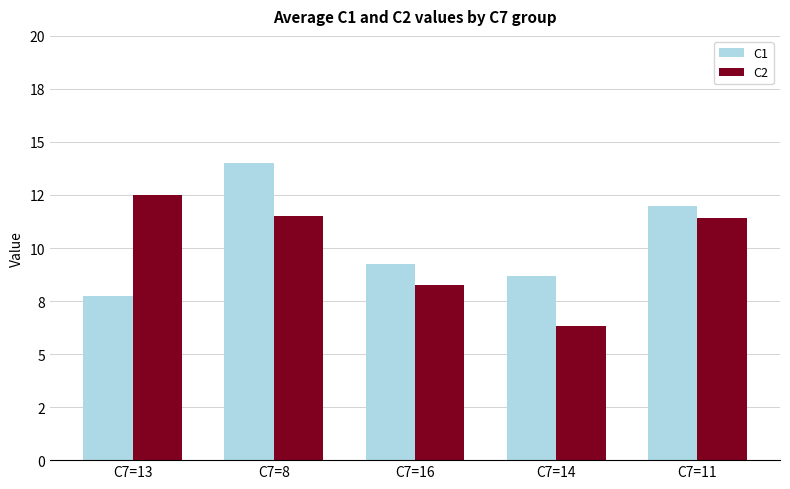

What are all the series names shown in the legend?

C1, C2